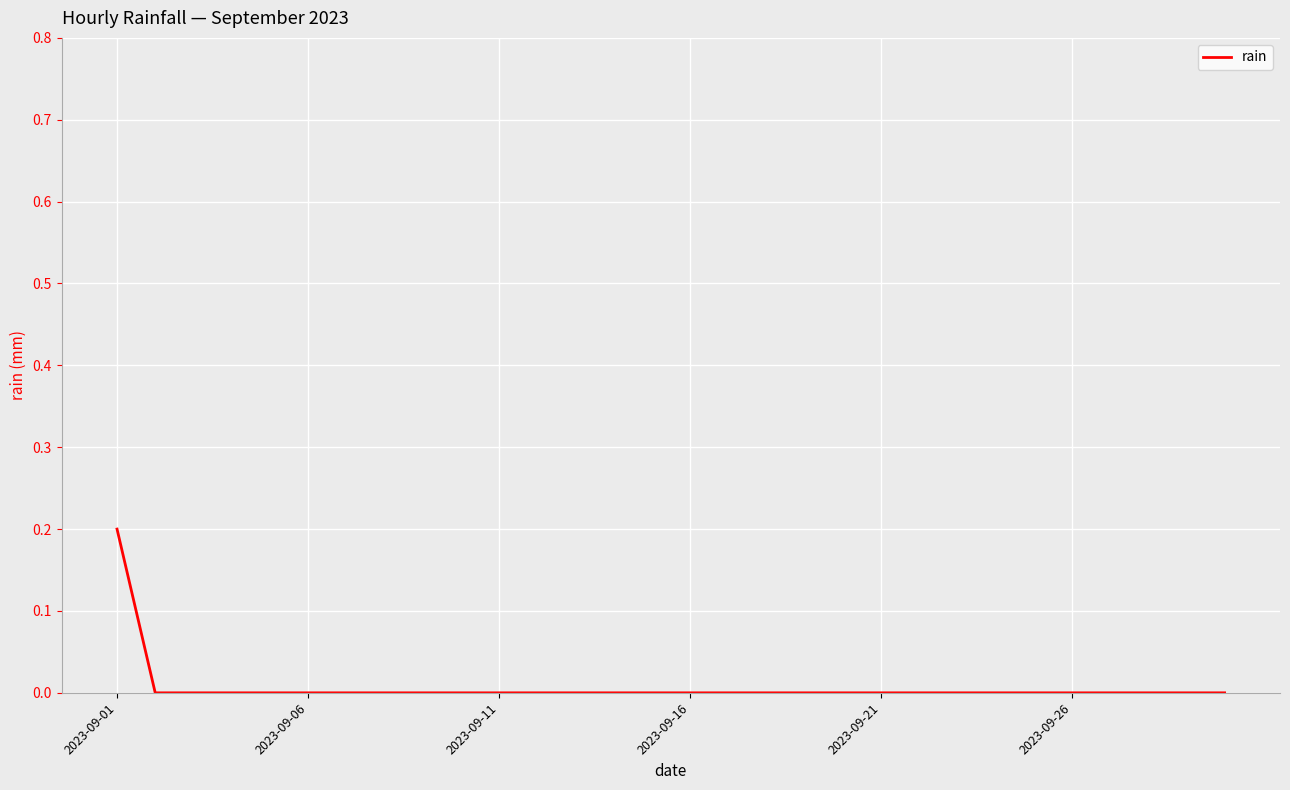

How many lines are shown in the chart?

1